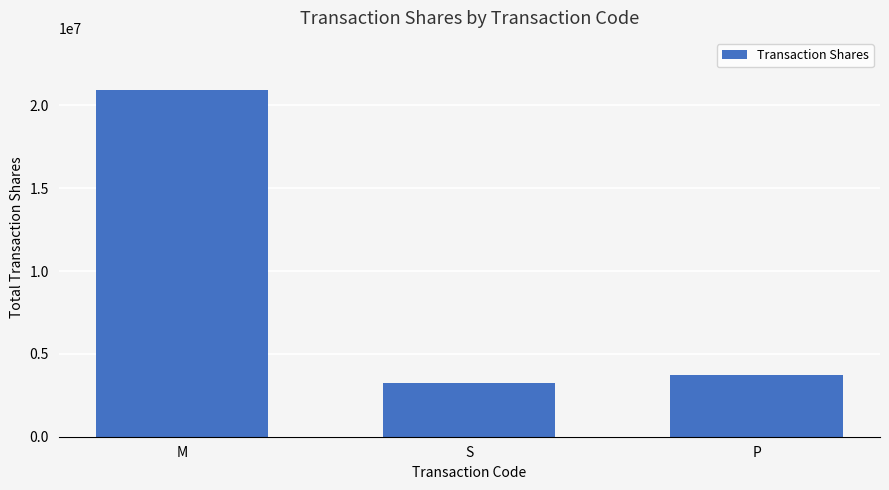

Reading left to right, what are all the values shown in this chart?

20938379	3272388	3718408